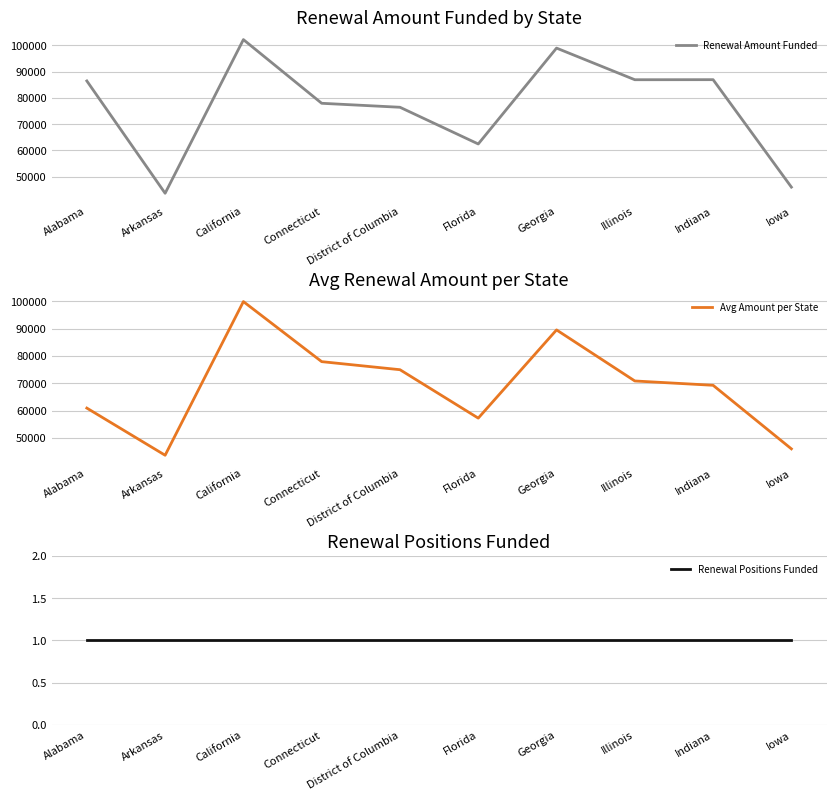

Reading right to left, transcribe all the data shown in this chart.

Renewal Amount Funded: Iowa=46020.0	Indiana=86953.0	Illinois=86929.0	Georgia=98983.0	Florida=62456.0	District of Columbia=76440.0	Connecticut=77955.0	California=102219.0	Arkansas=43680.0	Alabama=86469.0
Avg Amount per State: Iowa=46020.0	Indiana=69296.5	Illinois=70878.4	Georgia=89575.3	Florida=57272.7	District of Columbia=75002.3	Connecticut=77955.0	California=99946.5	Arkansas=43680.0	Alabama=60948.8
Renewal Positions Funded: Iowa=1.0	Indiana=1.0	Illinois=1.0	Georgia=1.0	Florida=1.0	District of Columbia=1.0	Connecticut=1.0	California=1.0	Arkansas=1.0	Alabama=1.0